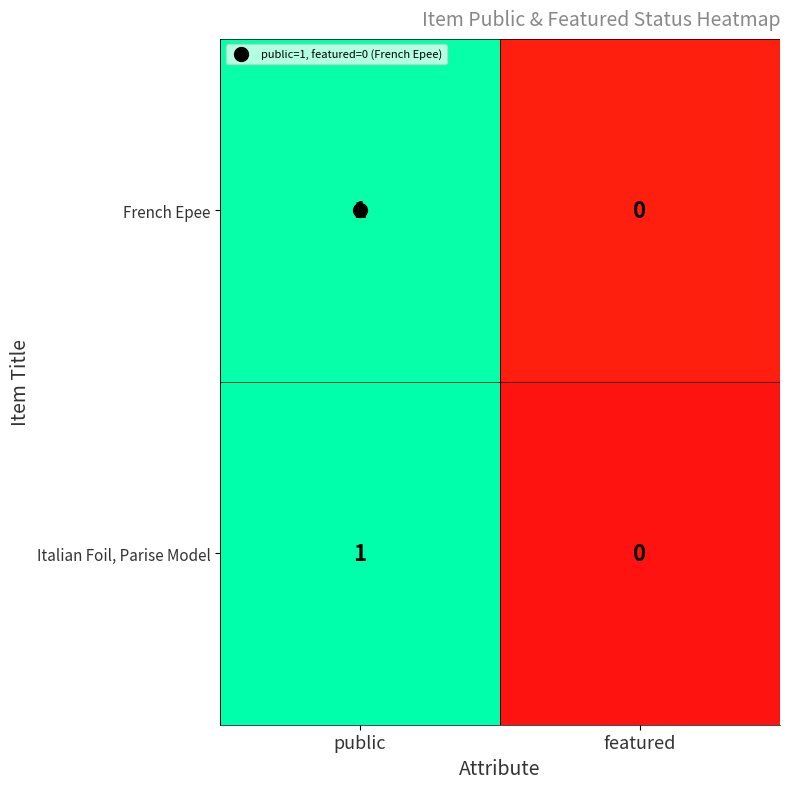

Is it true that French Epee equals 0 at public?

False